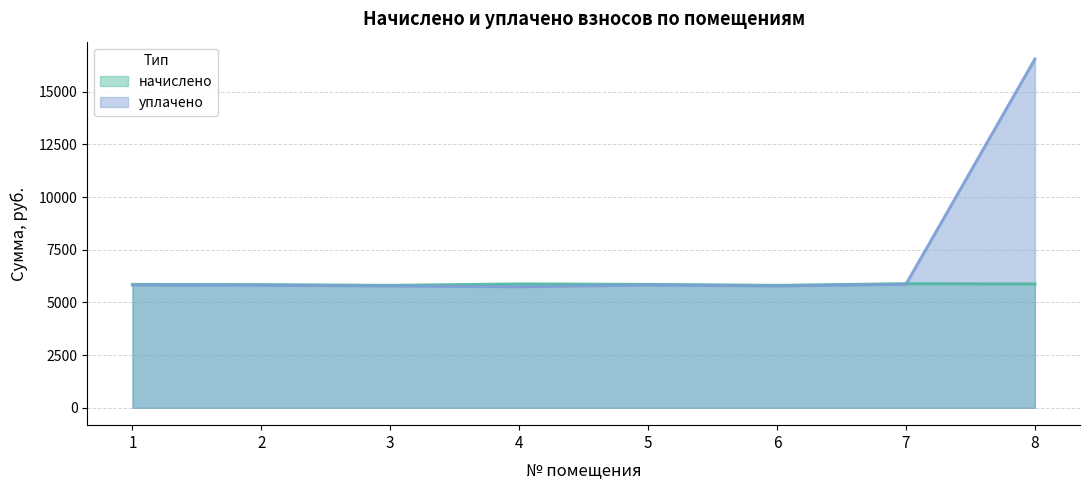

How many times do начислено and уплачено cross each other?

1